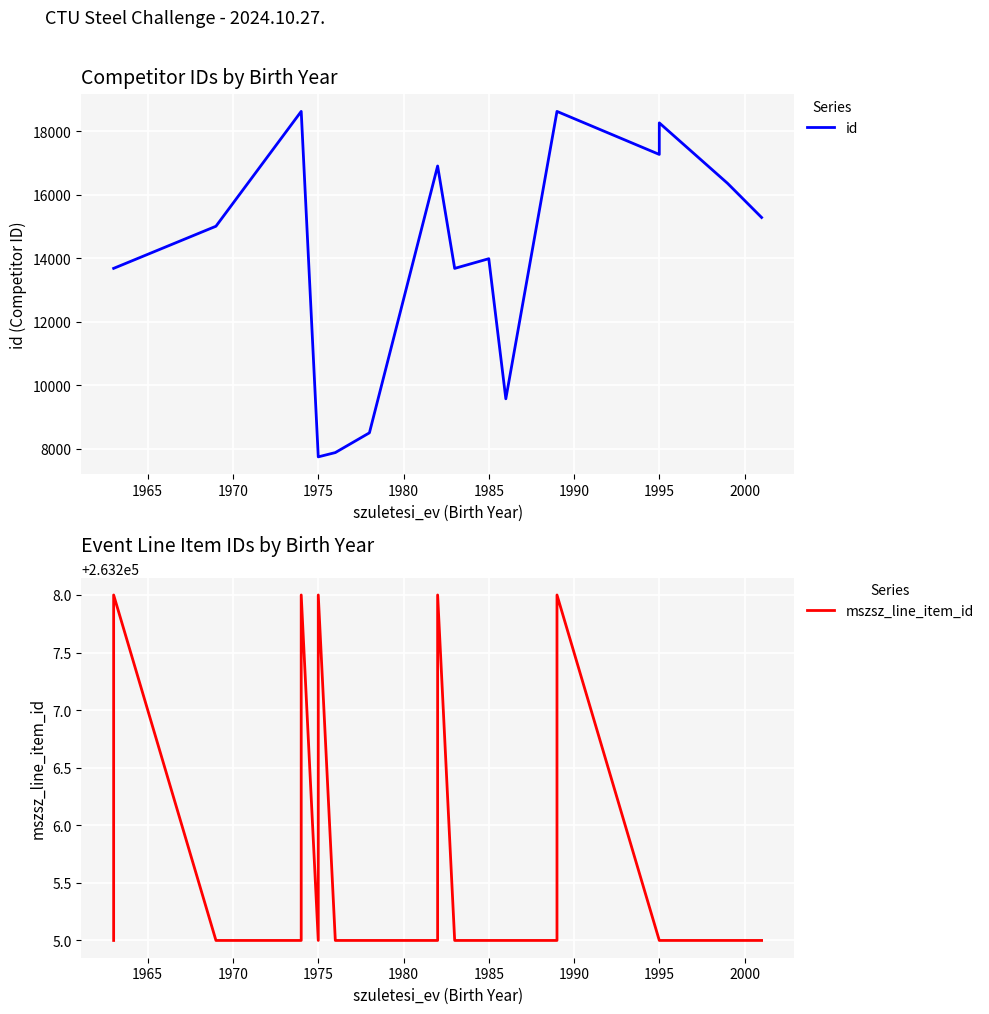

What is the average value of the id series?

14352